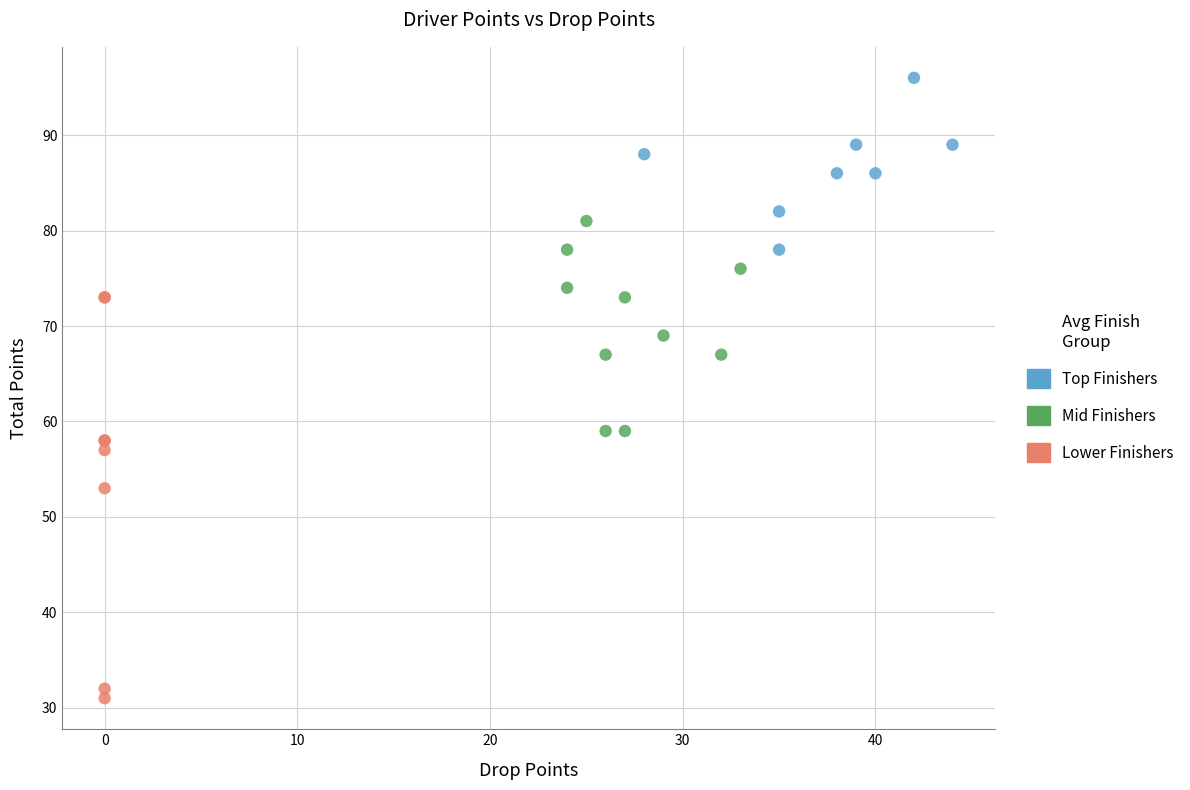

Which series reaches the maximum Y coordinate?

Top Finishers